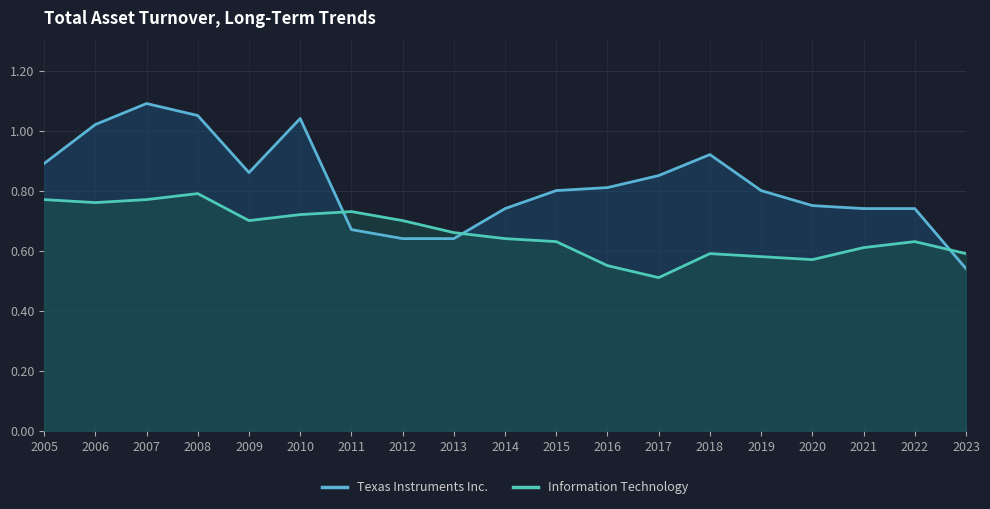

Reading left to right, extract all data points from this chart.

Texas Instruments Inc.: 0.9	1.0	1.1	1.1	0.9	1.0	0.7	0.6	0.6	0.7	0.8	0.8	0.8	0.9	0.8	0.8	0.7	0.7	0.5
Information Technology: 0.8	0.8	0.8	0.8	0.7	0.7	0.7	0.7	0.7	0.6	0.6	0.6	0.5	0.6	0.6	0.6	0.6	0.6	0.6